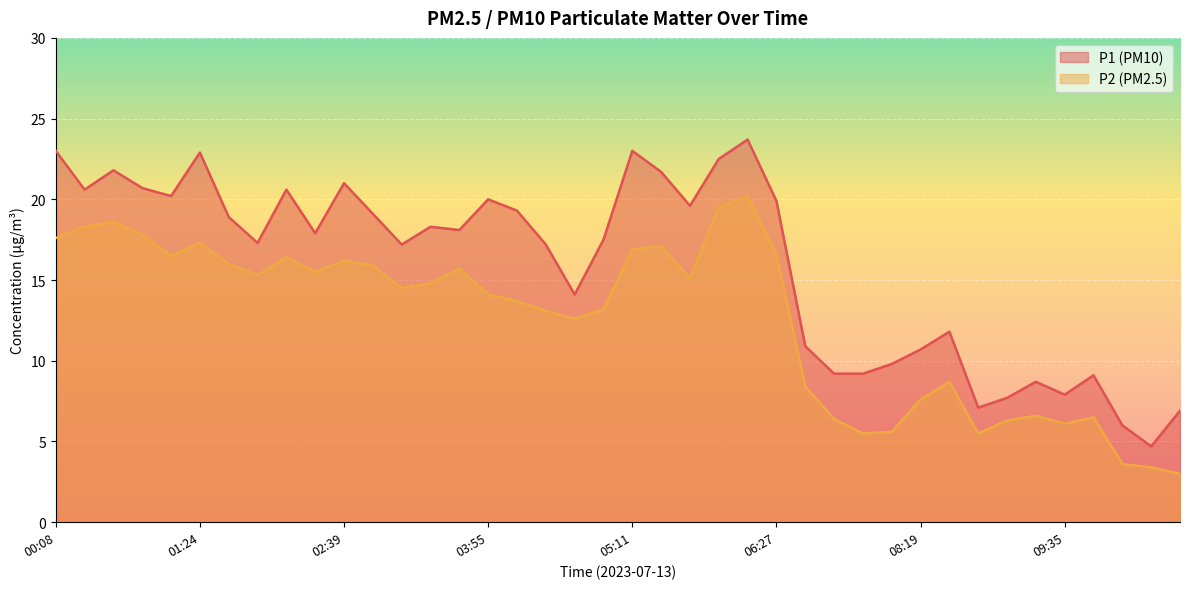

Rank the series by their maximum value, from highest to lowest.

P1 (PM10), P2 (PM2.5)